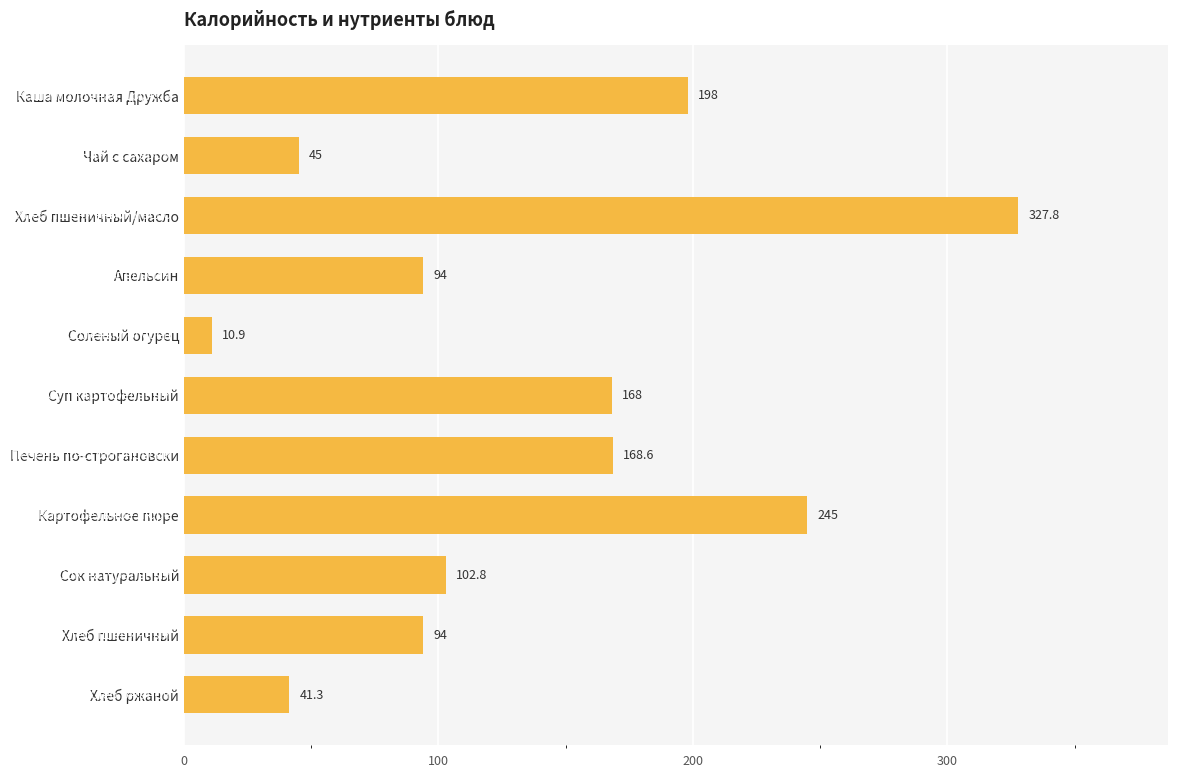

What value does the data have at Картофельное пюре?

245.0